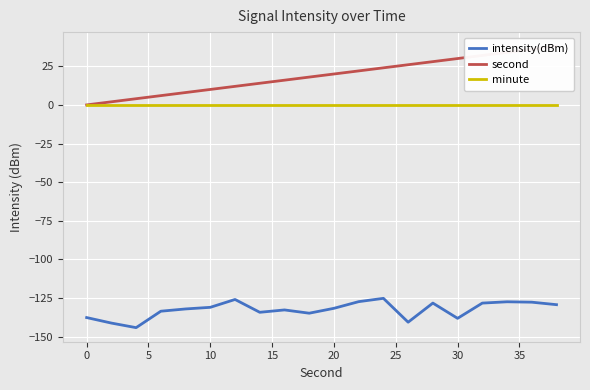

What is the highest value of the intensity(dBm) series?

-125.2